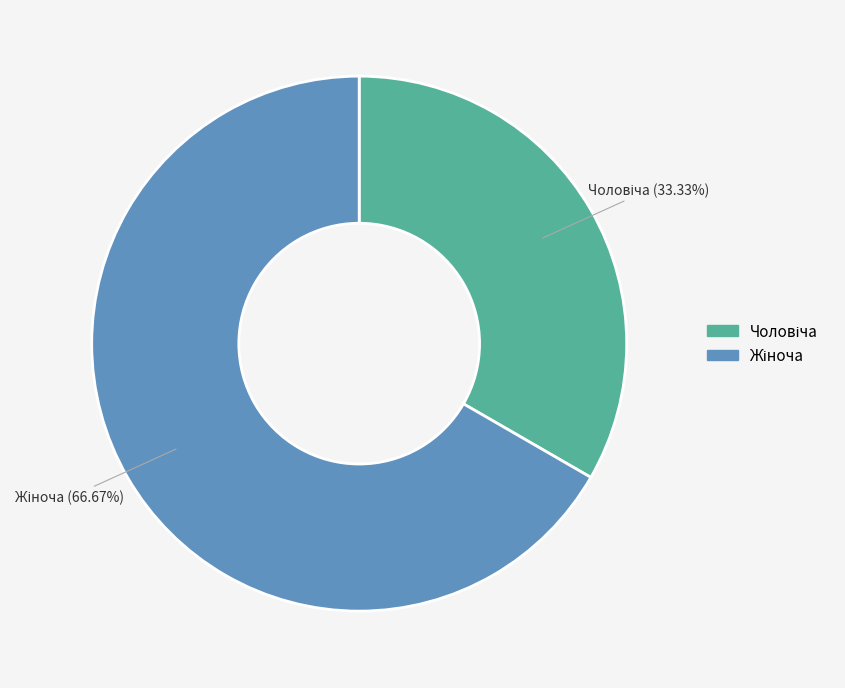

Is there a majority slice in this chart?

Yes